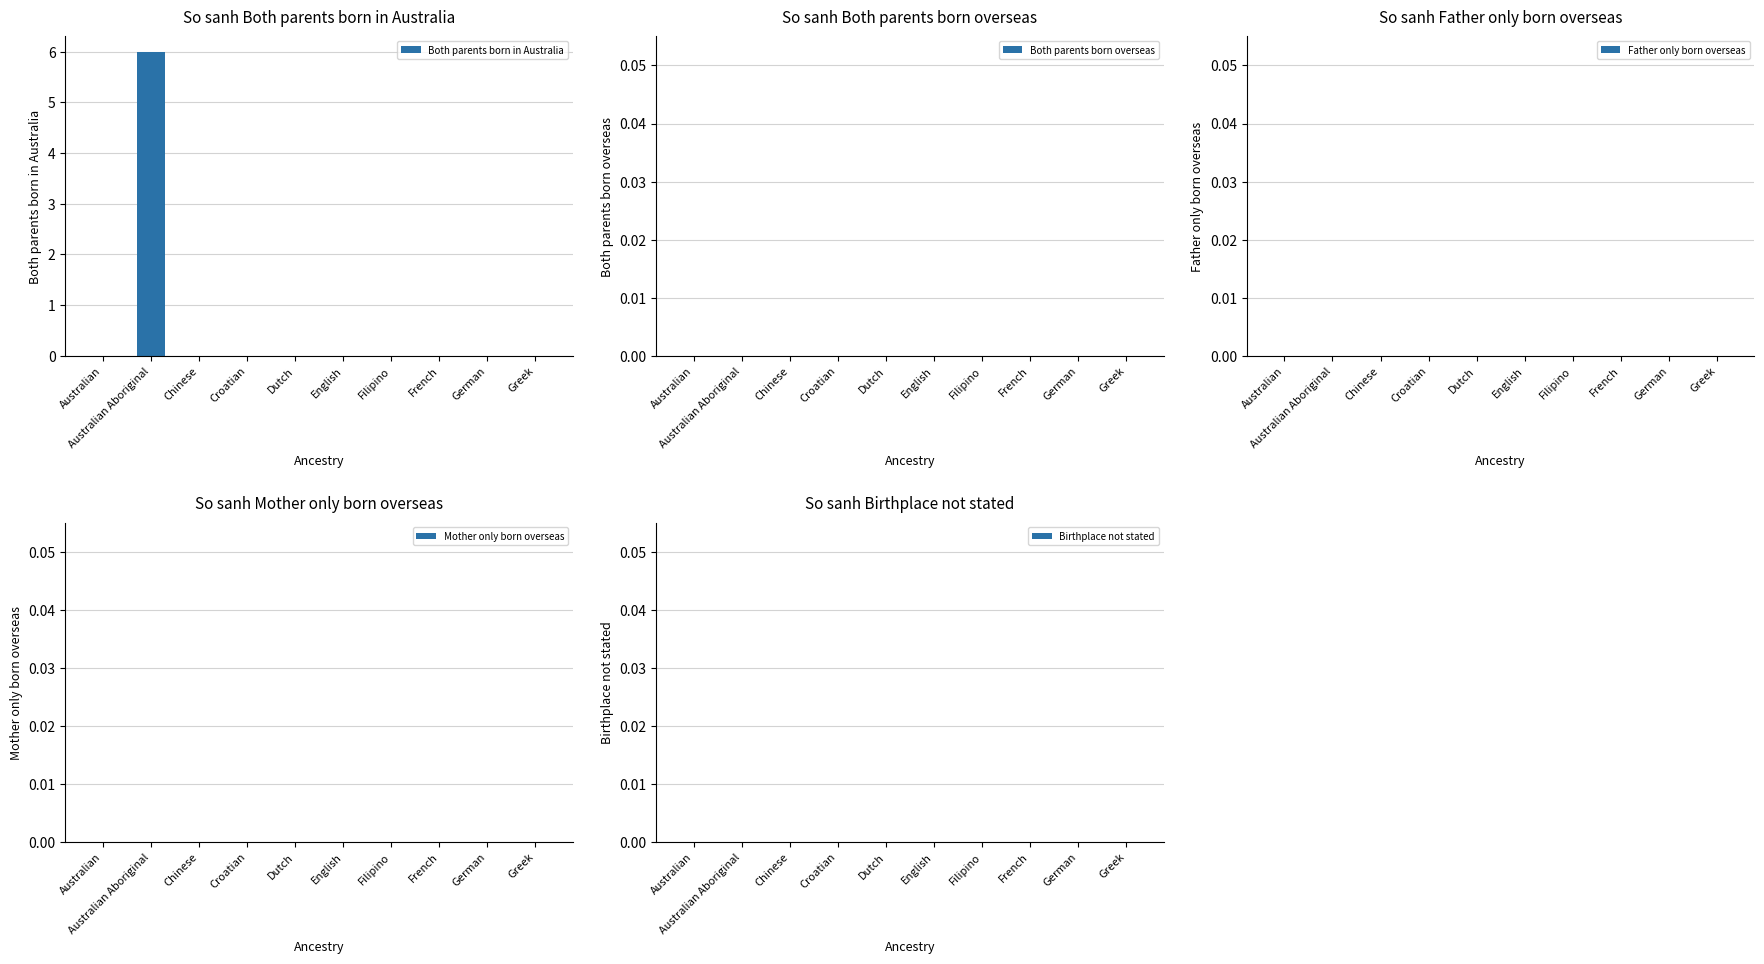

What is the change in value from Australian Aboriginal to Dutch?

-6